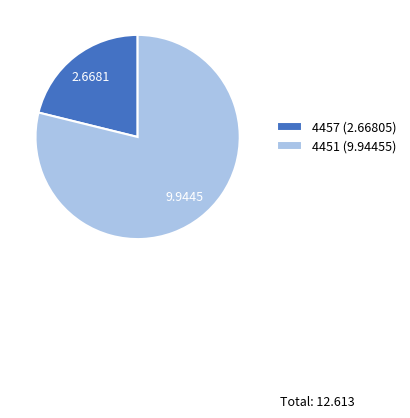

Which category has the biggest portion of the pie?

4451